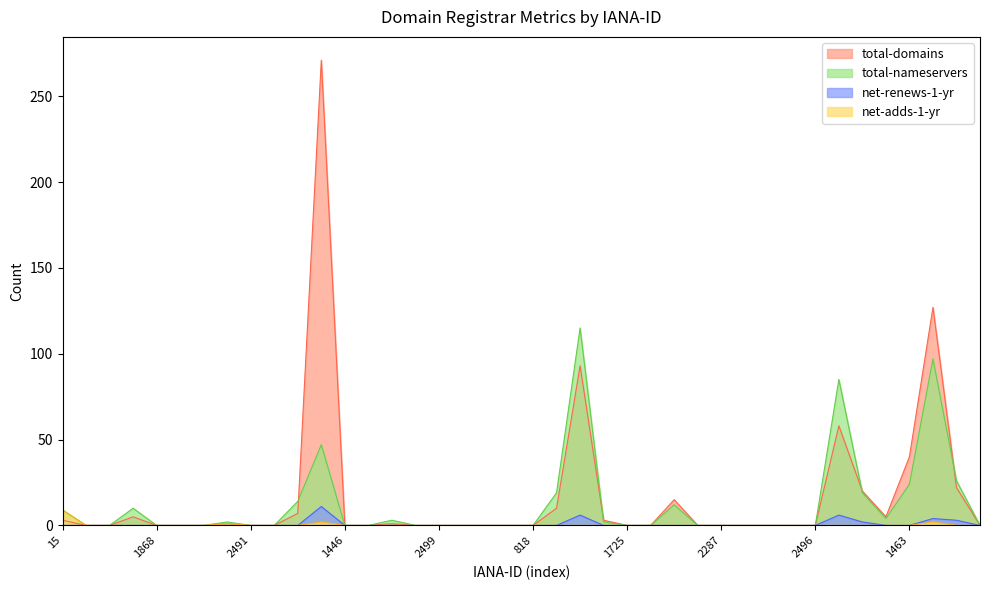

True or false: total-domains and net-adds-1-yr intersect in this chart.

False